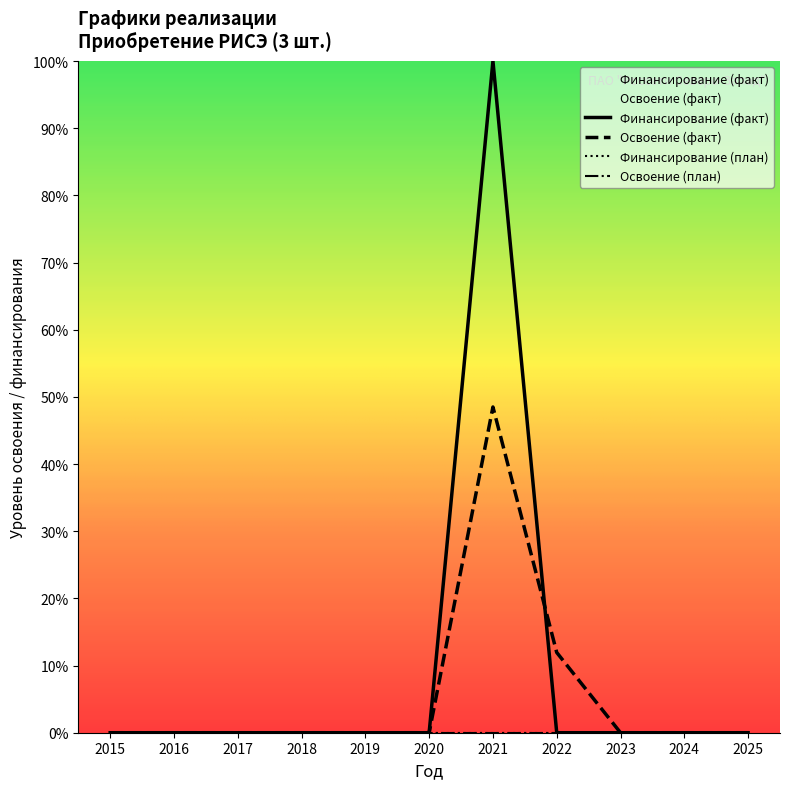

True or false: Освоение (факт) and Освоение (план) cross at least once.

False